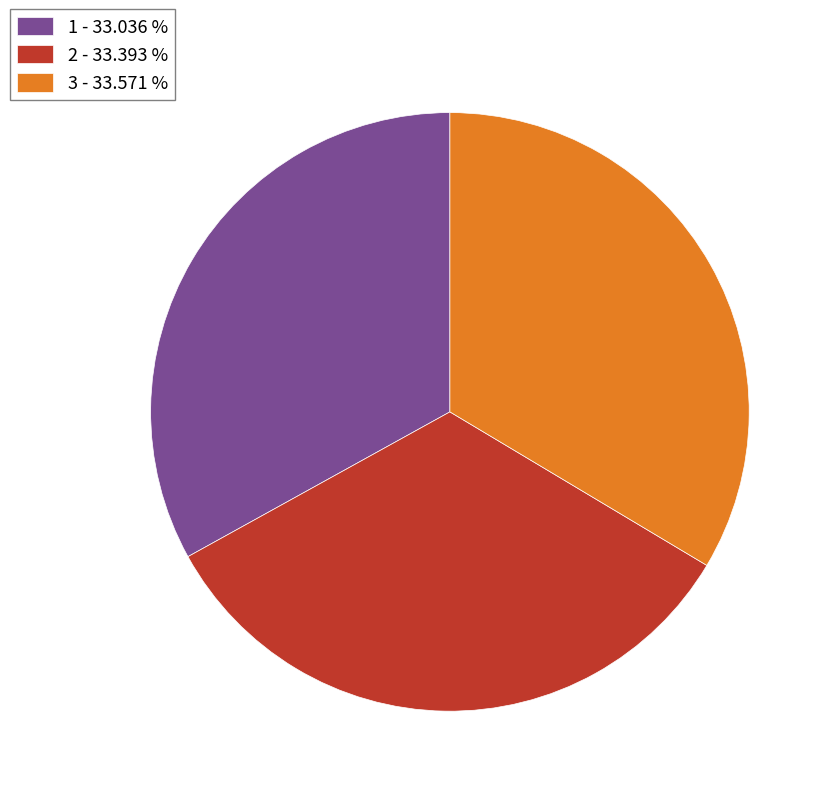

Is 2 the majority of the pie?

No